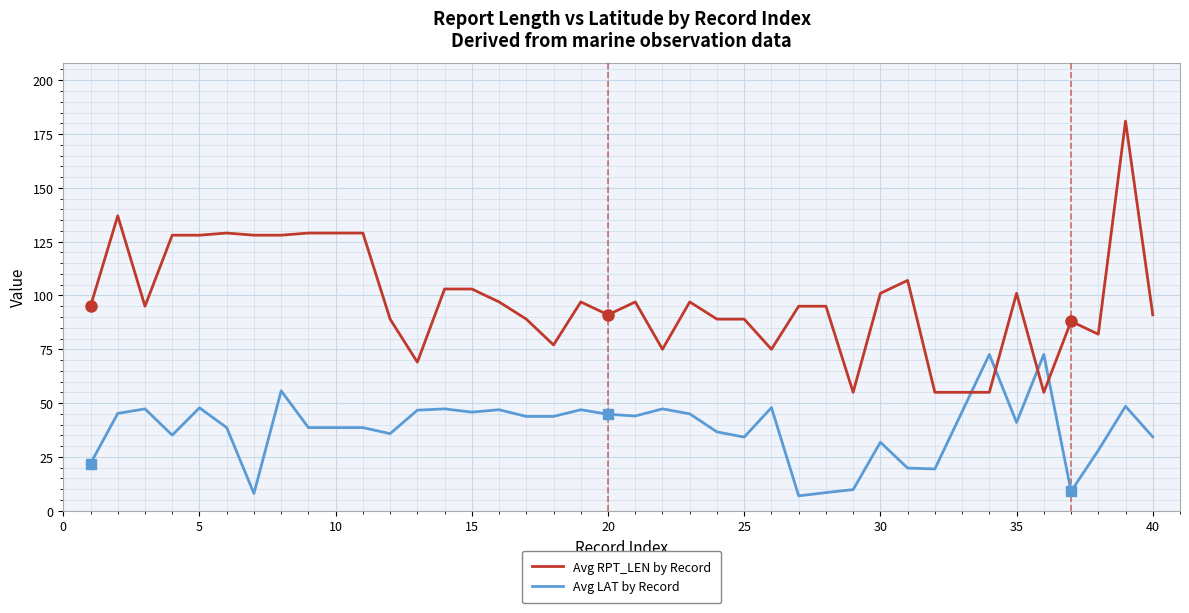

Which series has the widest spread of values?

Avg RPT_LEN by Record